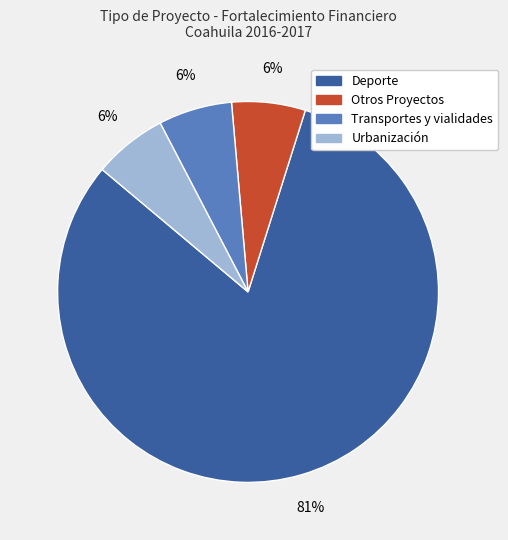

How many segments does this pie chart have?

4